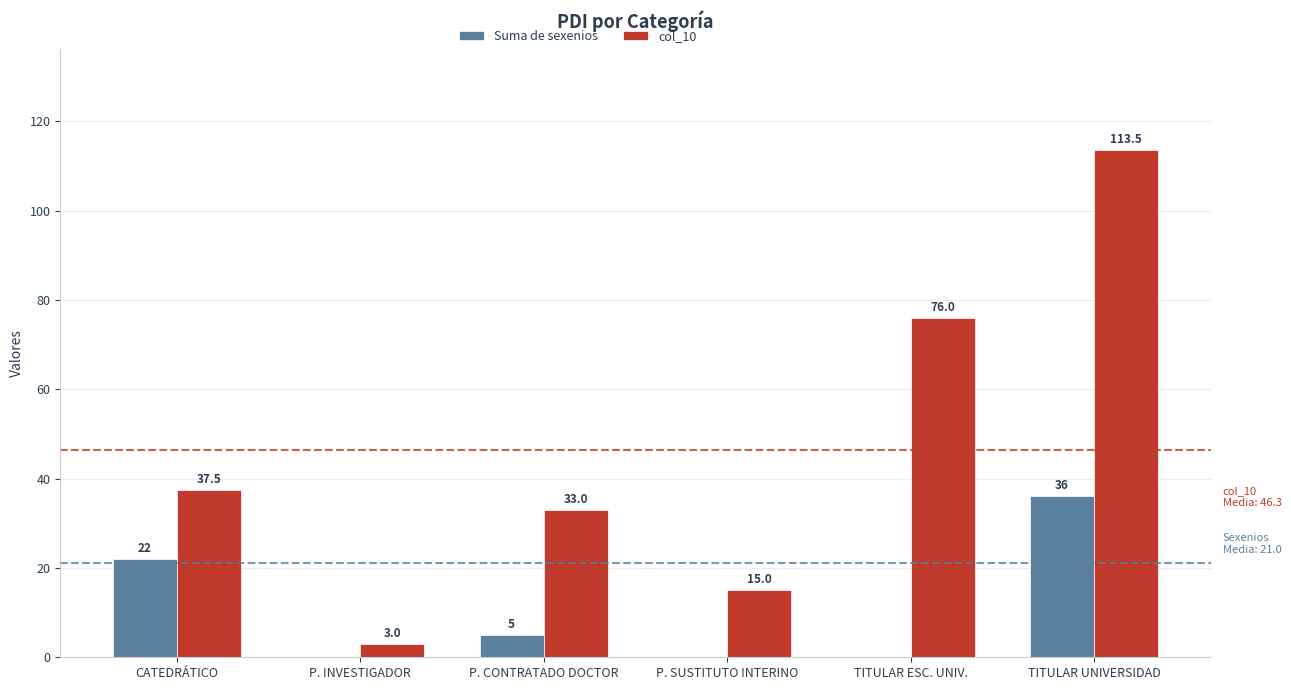

What is the sum of all Suma de sexenios values?

63.0